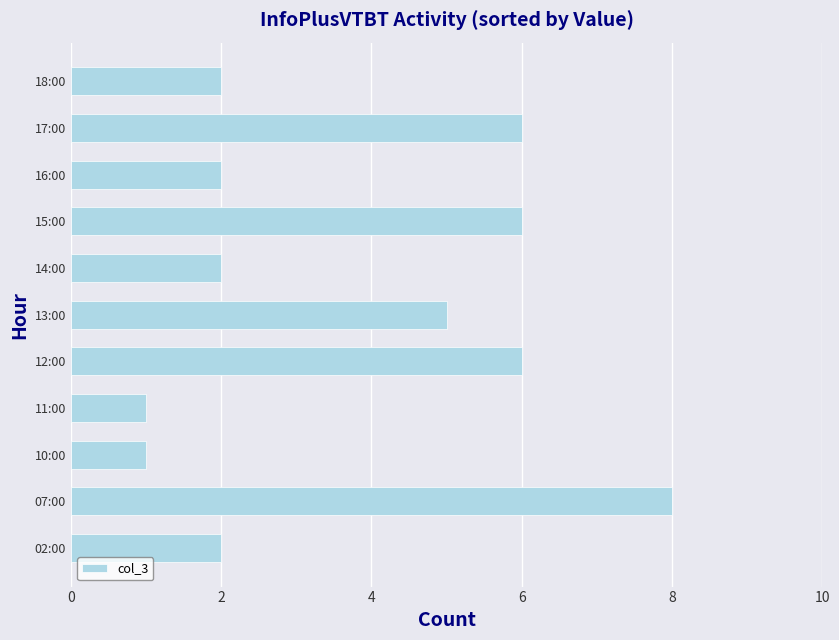

At which label is the value closest to 4?

13:00